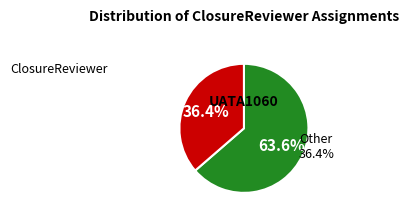

To the nearest percent, what is the difference between the UATA1060 and Other slice percentages?

27%